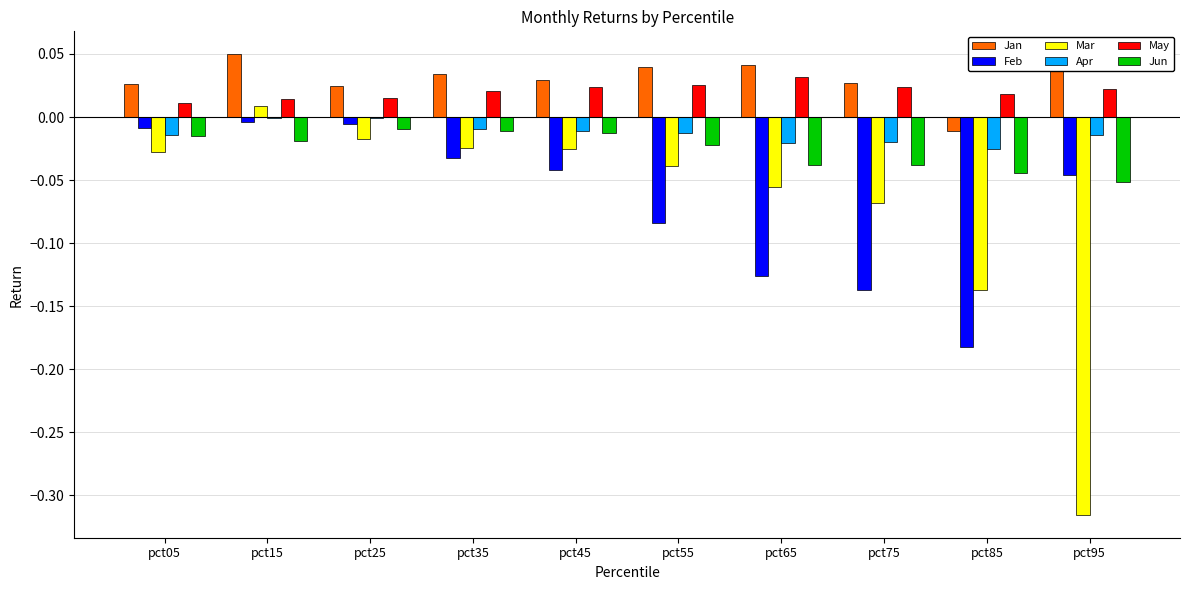

How many groups of bars are there?

10